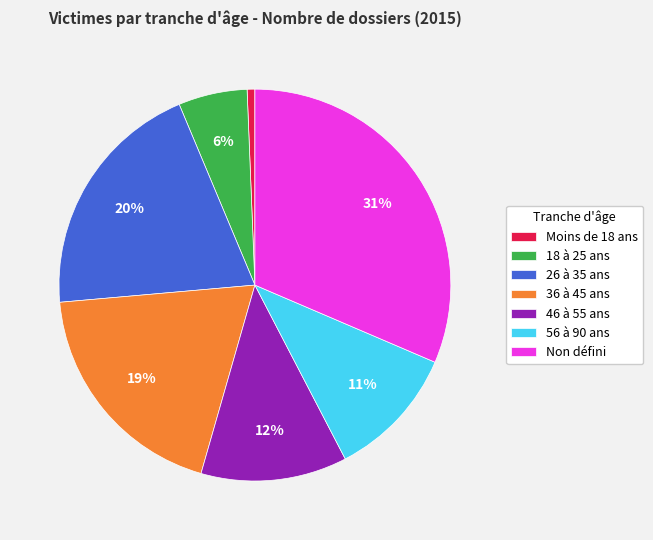

Does any single category account for the majority?

No